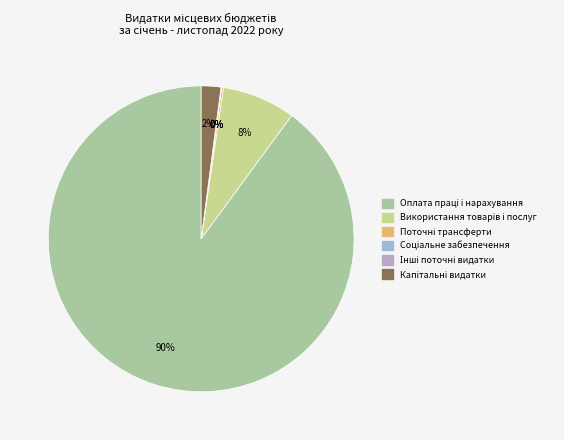

Does any single category account for the majority?

Yes